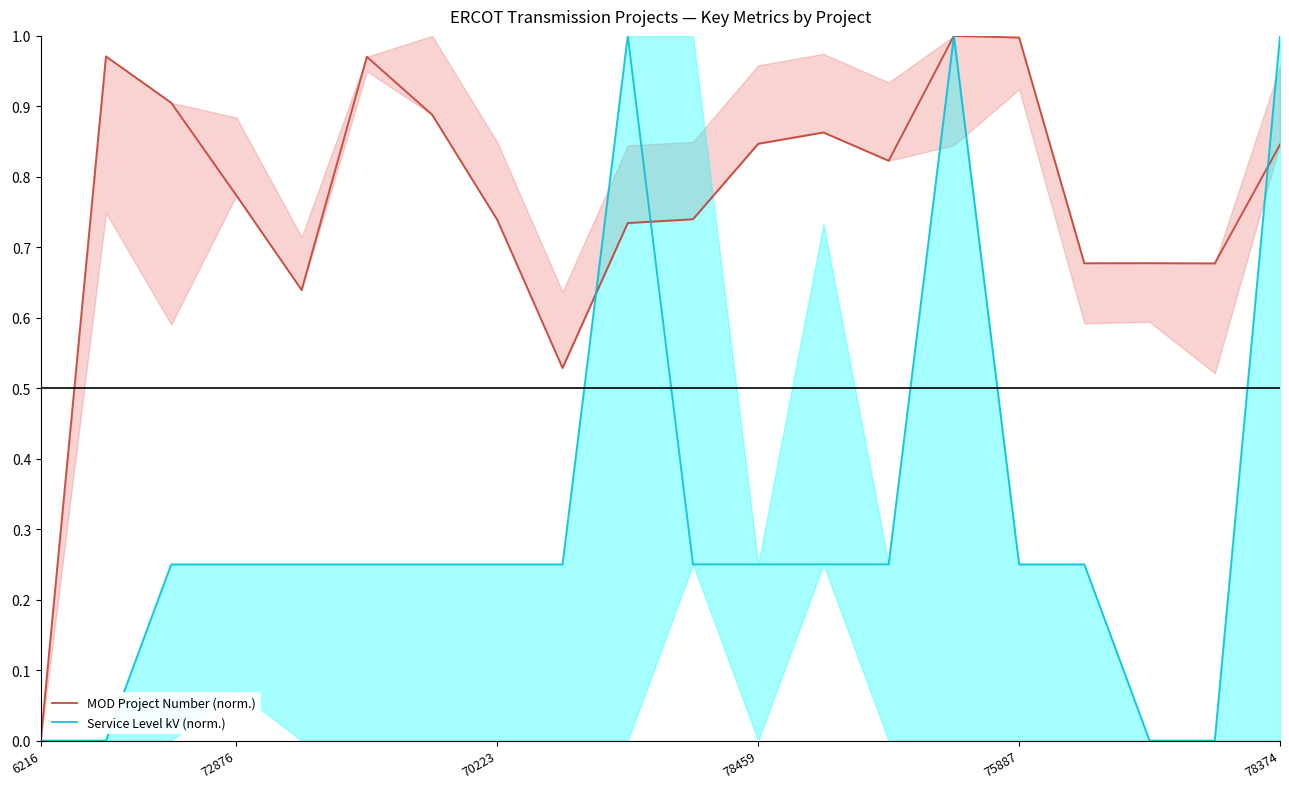

How many times do MOD Project Number (norm.) and Service Level kV (norm.) cross each other?

3